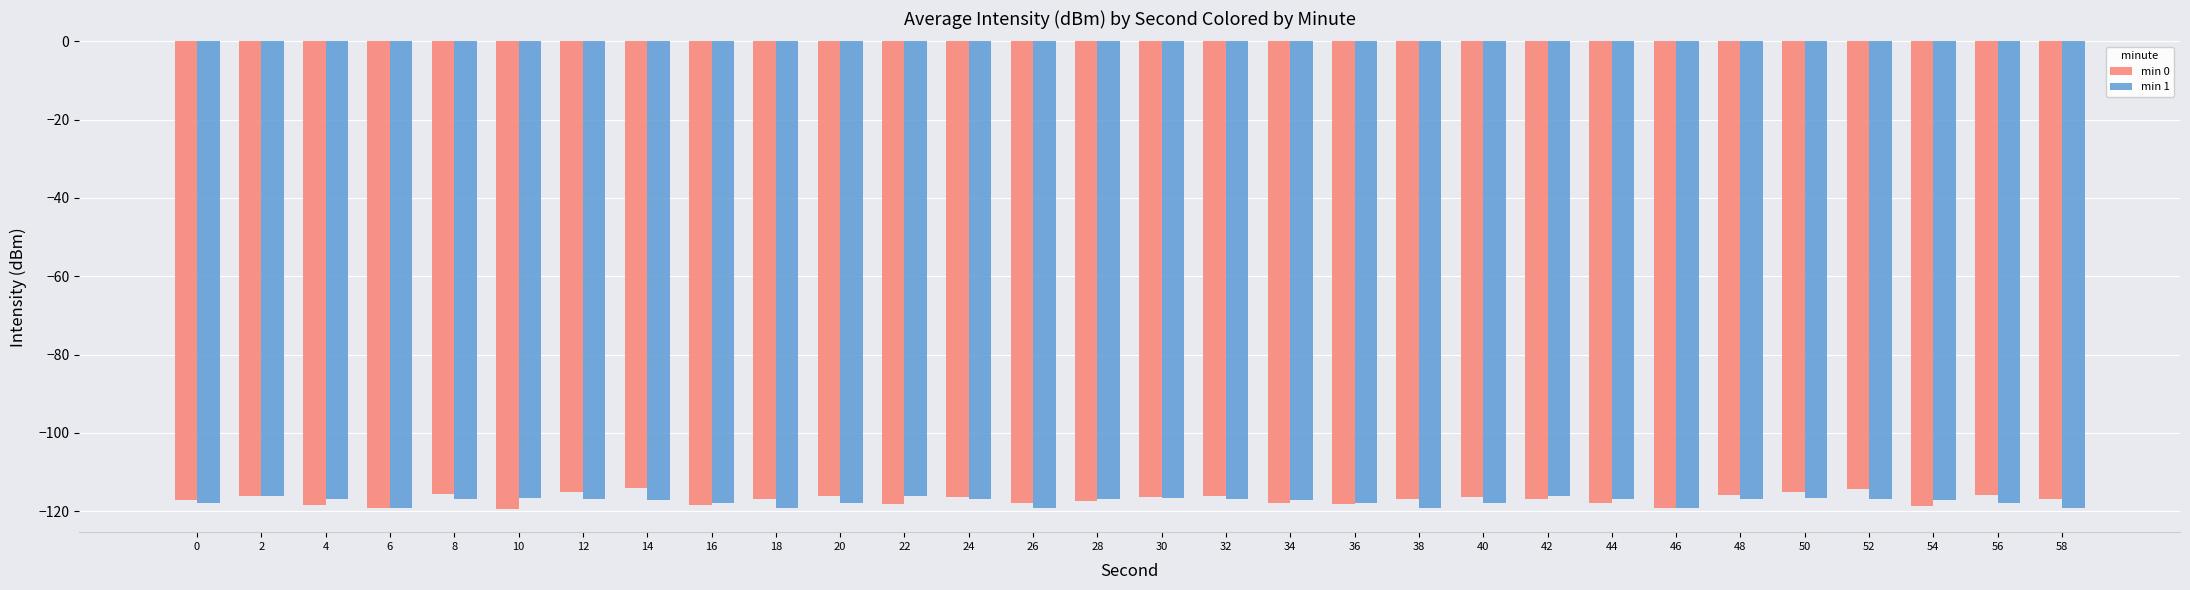

How many bars are there in total?

60